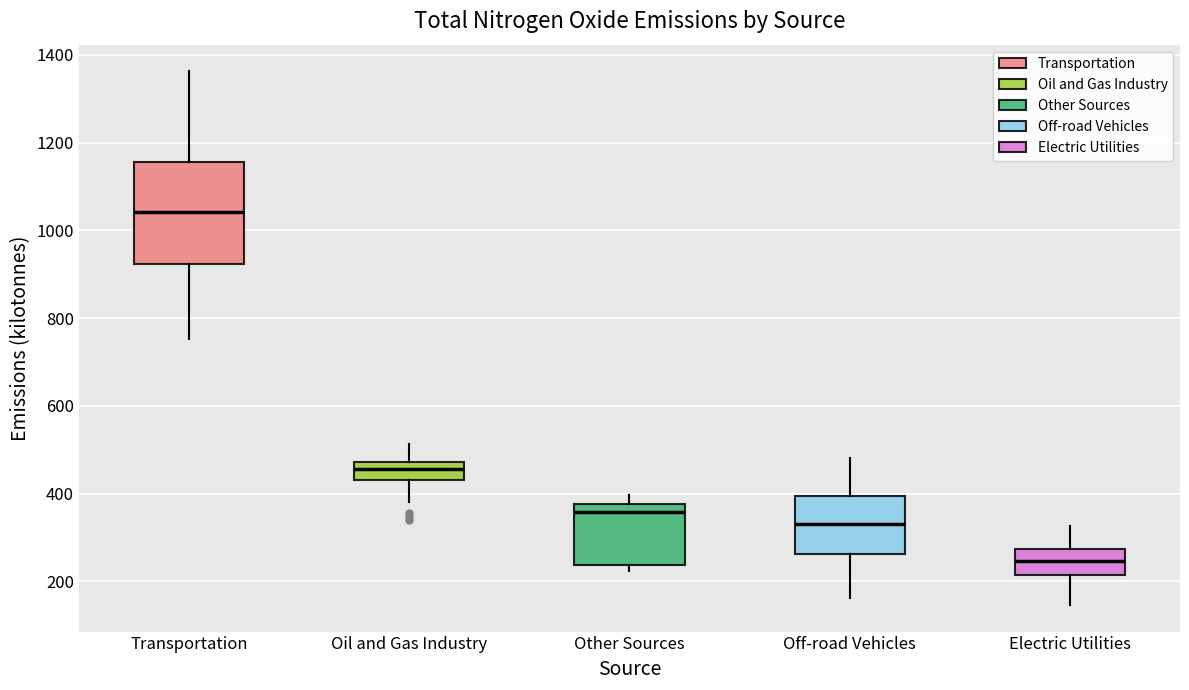

Where is the lower edge of the box for Electric Utilities on the y-axis? The values are not printed on the chart, so give them approximately, as read against the axis.

220